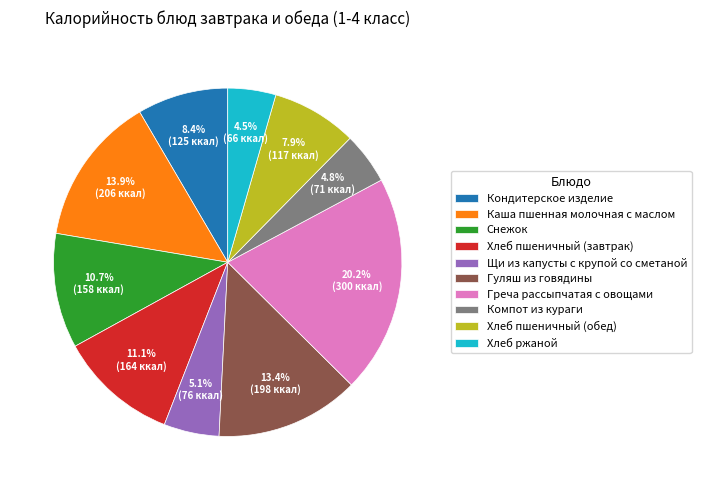

What is the total percentage of Хлеб пшеничный (завтрак) and Греча рассыпчатая с овощами?

31.3%